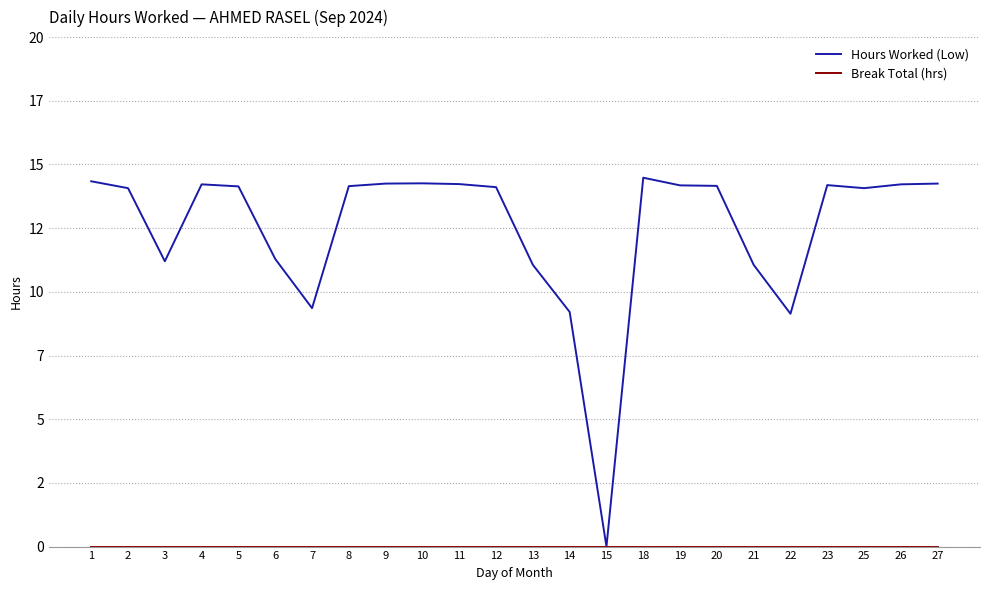

Is this an area chart (filled region under the line)?

No